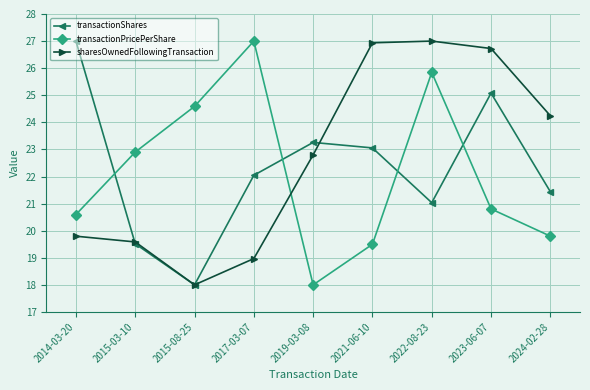

Between which two adjacent categories do transactionShares and transactionPricePerShare first intersect?

2014-03-20 and 2015-03-10